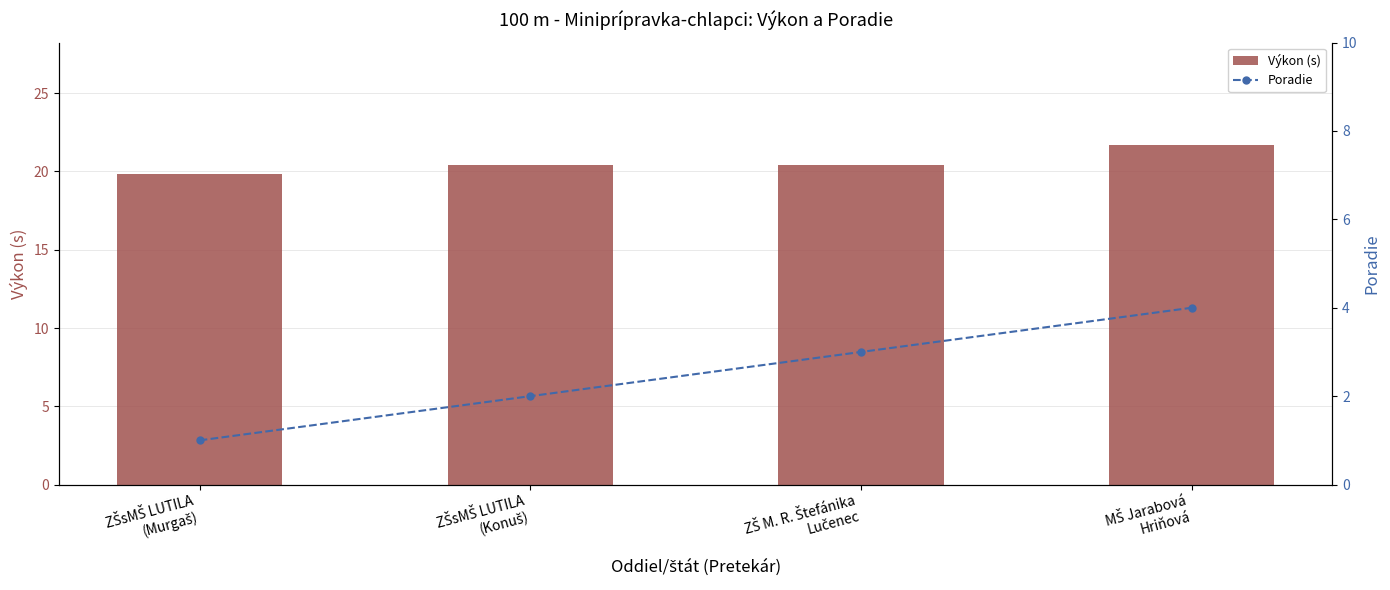

Does the chart contain any negative values?

No